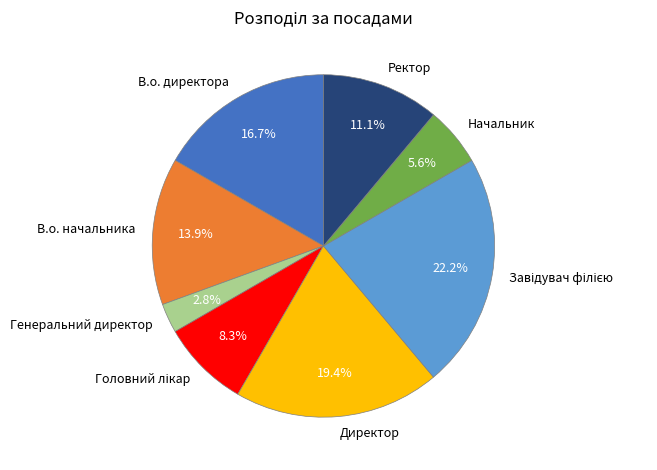

Is it true that Ректор is 21% of the pie?

False